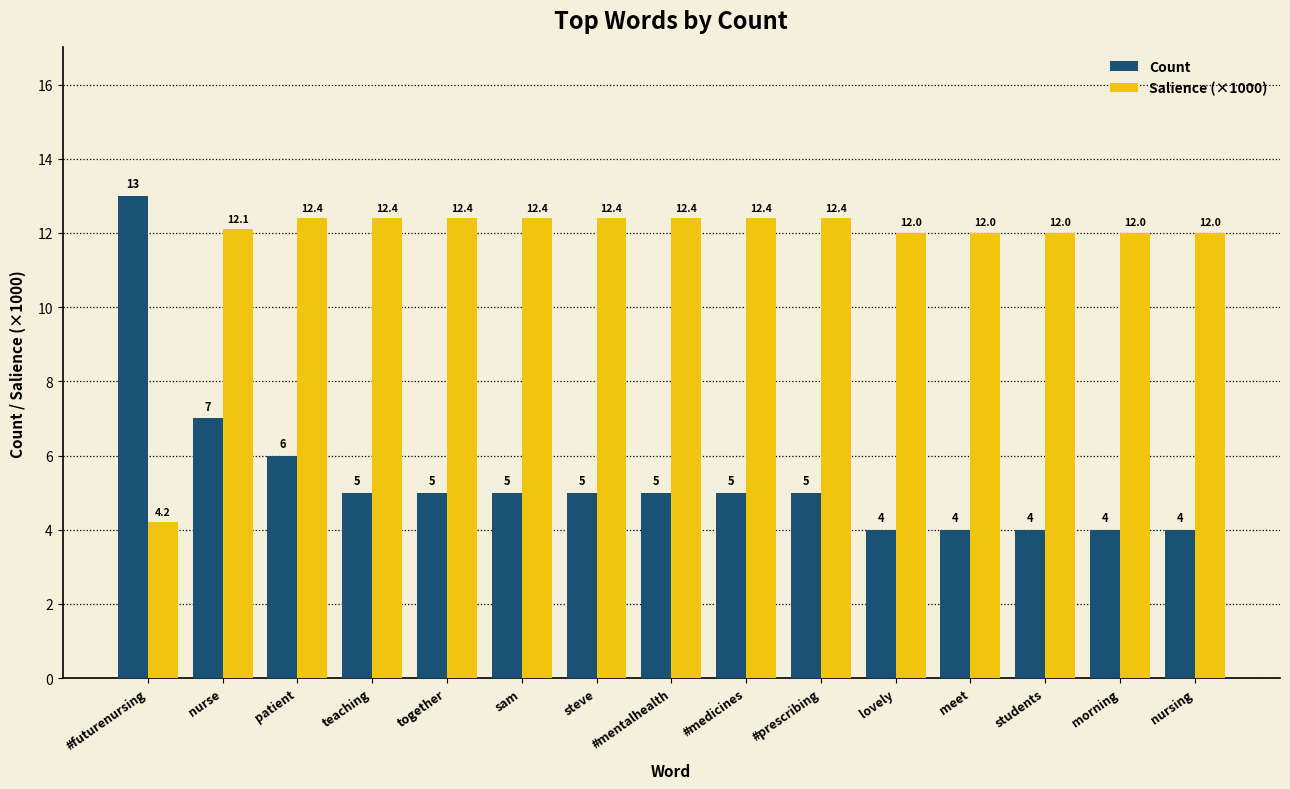

Which label corresponds to the largest value in the chart?

#futurenursing